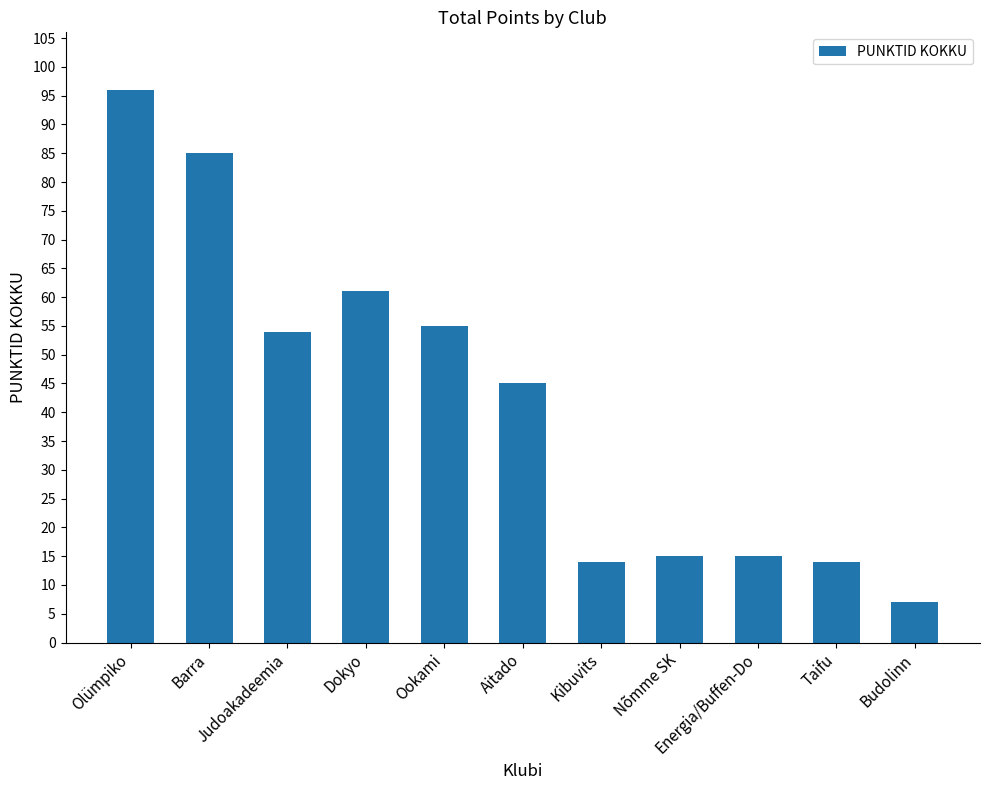

Reading left to right, extract all data points from this chart.

Olümpiko=96	Barra=85	Judoakadeemia=54	Dokyo=61	Ookami=55	Aitado=45	Kibuvits=14	Nõmme SK=15	Energia/Buffen-Do=15	Taifu=14	Budolinn=7